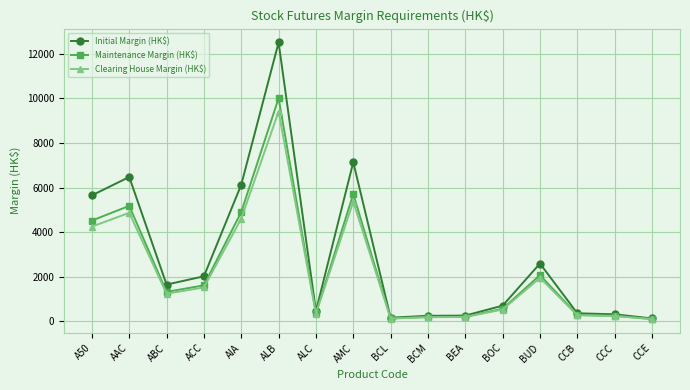

What is the average value of the Clearing House Margin (HK$) series?

2200